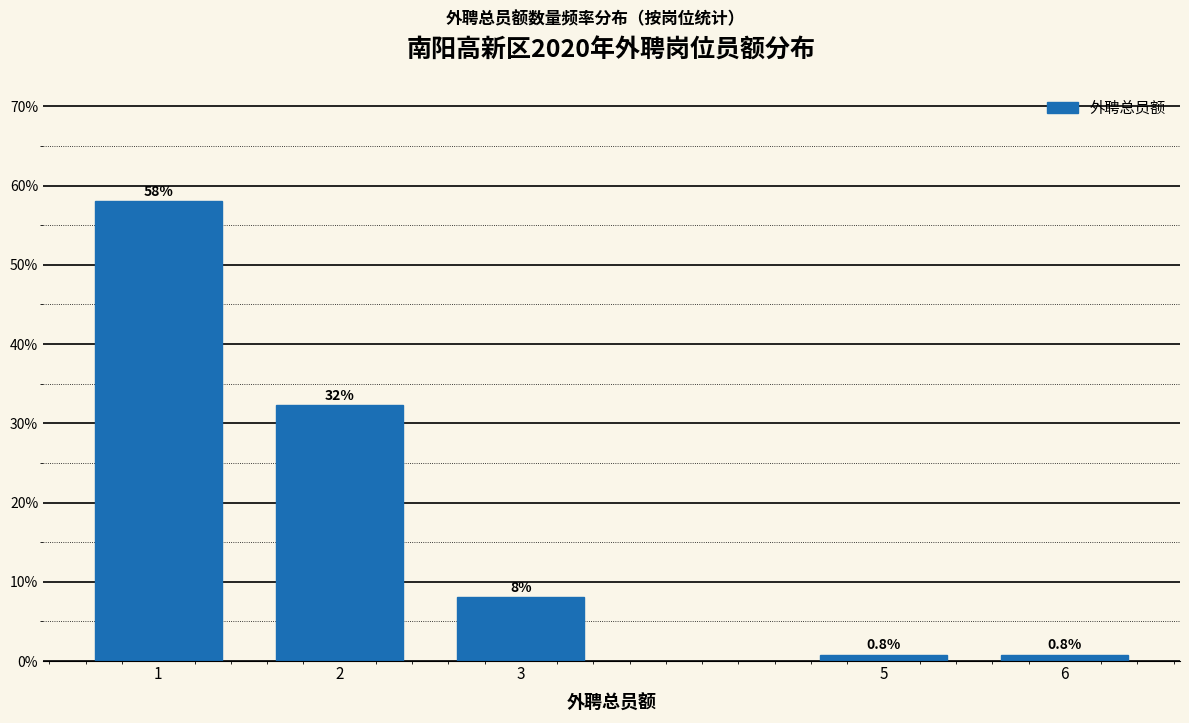

Reading right to left, what are all the values shown in this chart?

0.8	0.8	8.1	32.3	58.1